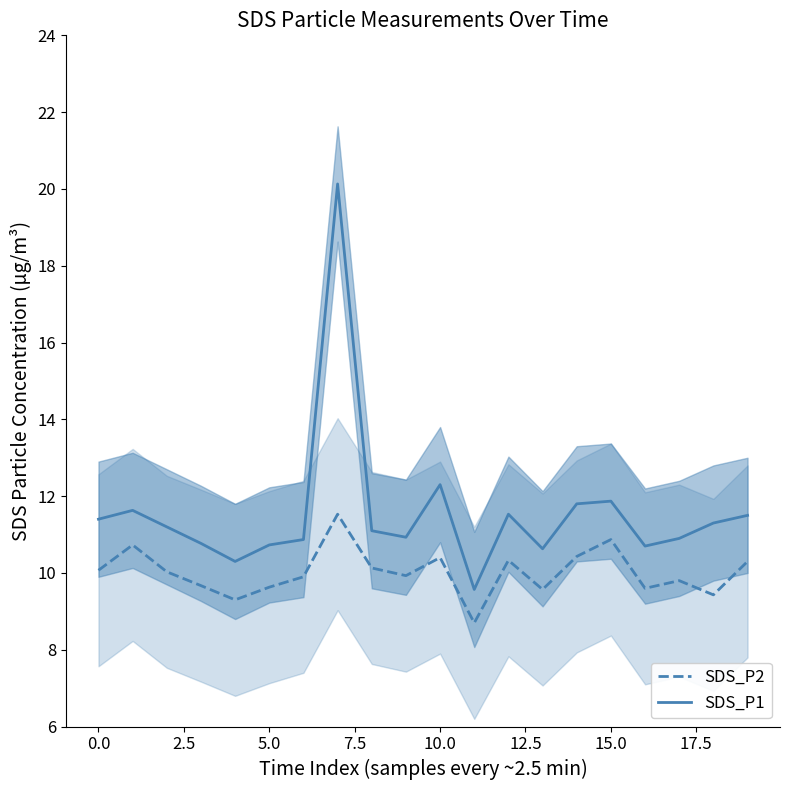

Where does the SDS_P1 series first go above 11?

0.0